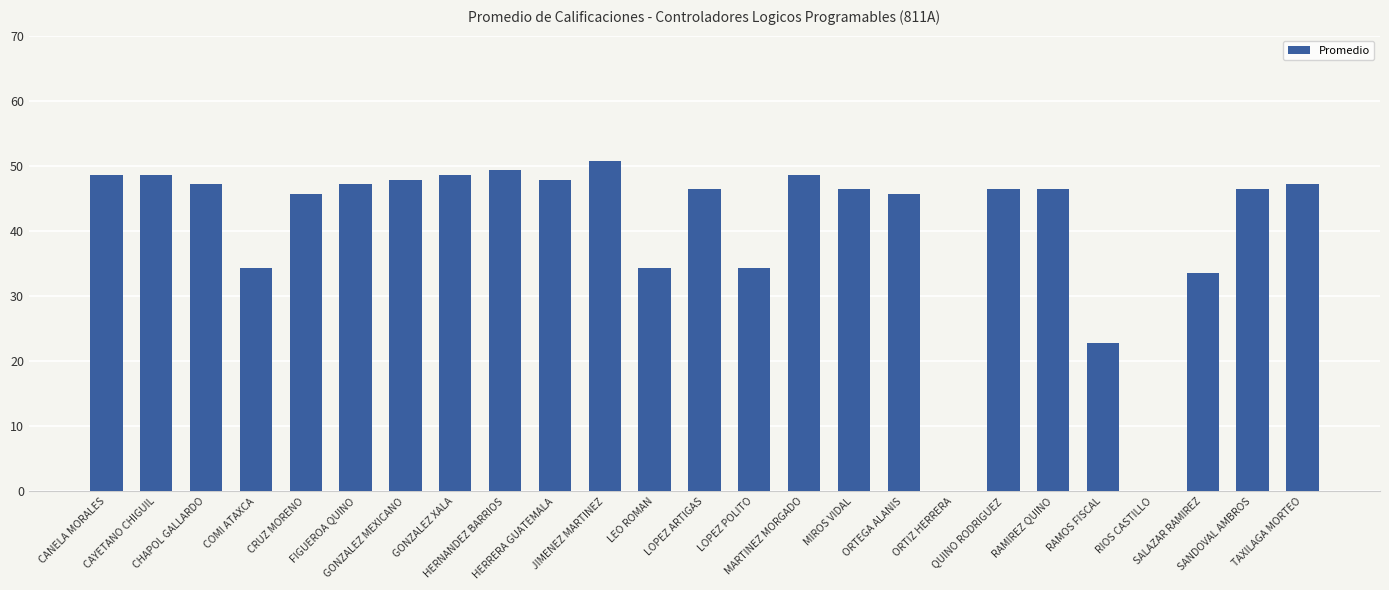

How many data points does each series have?

25